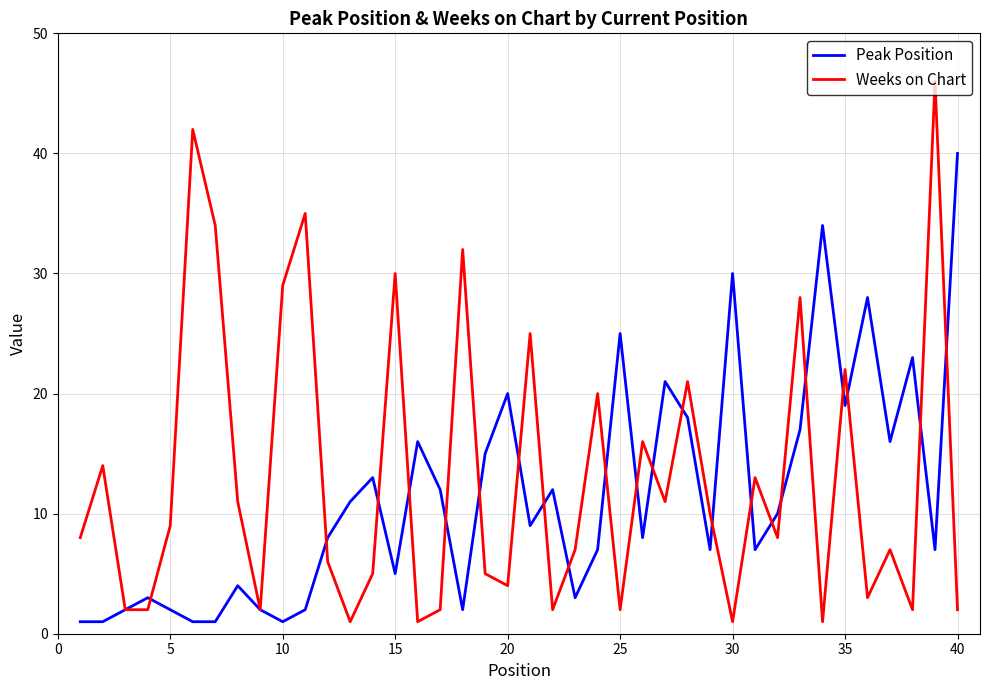

What is the difference between the maximum and second lowest values in the Peak Position series?

39